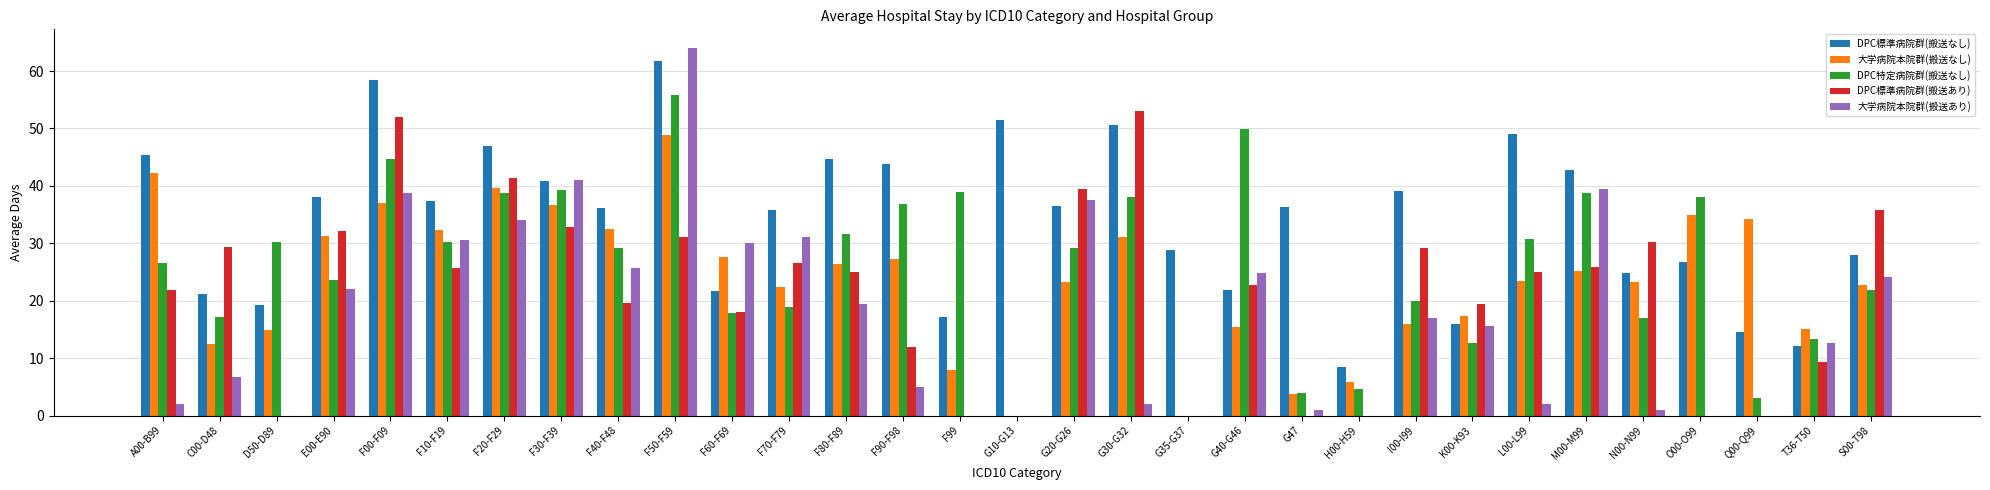

Between F00-F09 and F40-F48, which series saw the biggest shift?

DPC標準病院群(搬送あり)